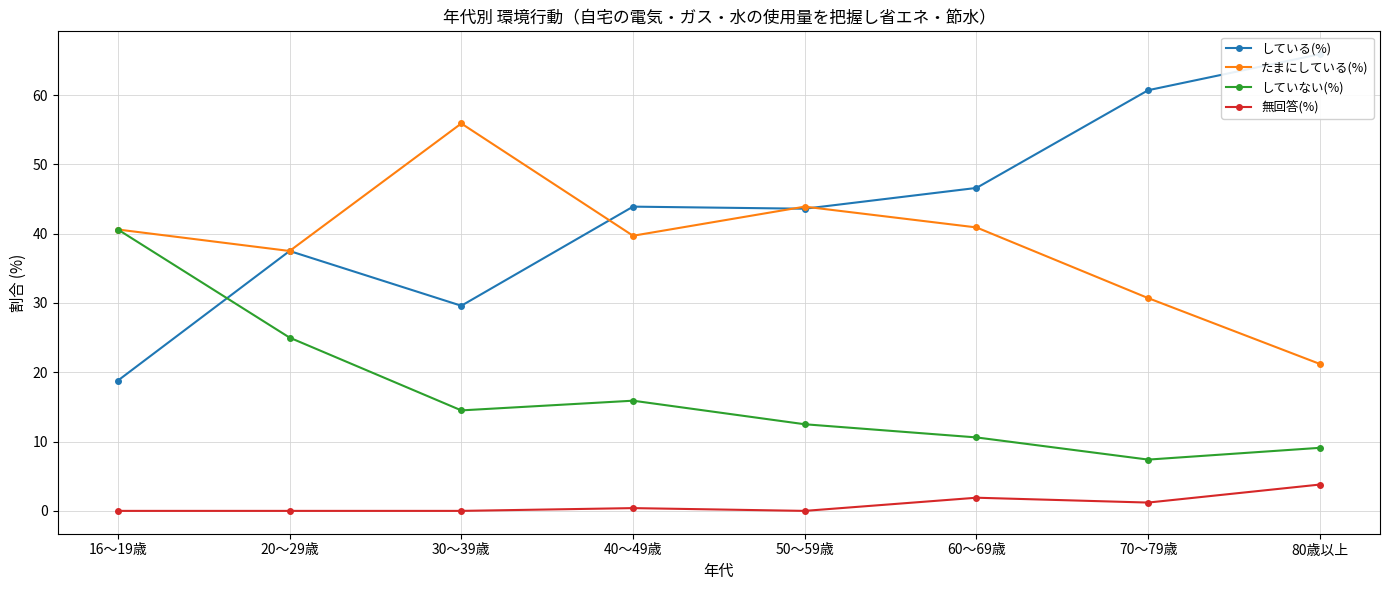

What are all the series names shown in the legend?

している(%), たまにしている(%), していない(%), 無回答(%)